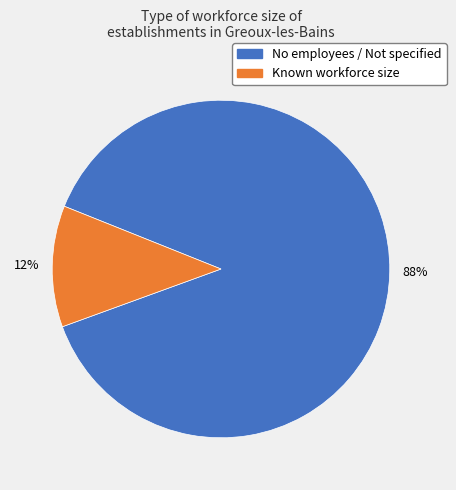

To the nearest percent, what is the average slice percentage?

50%